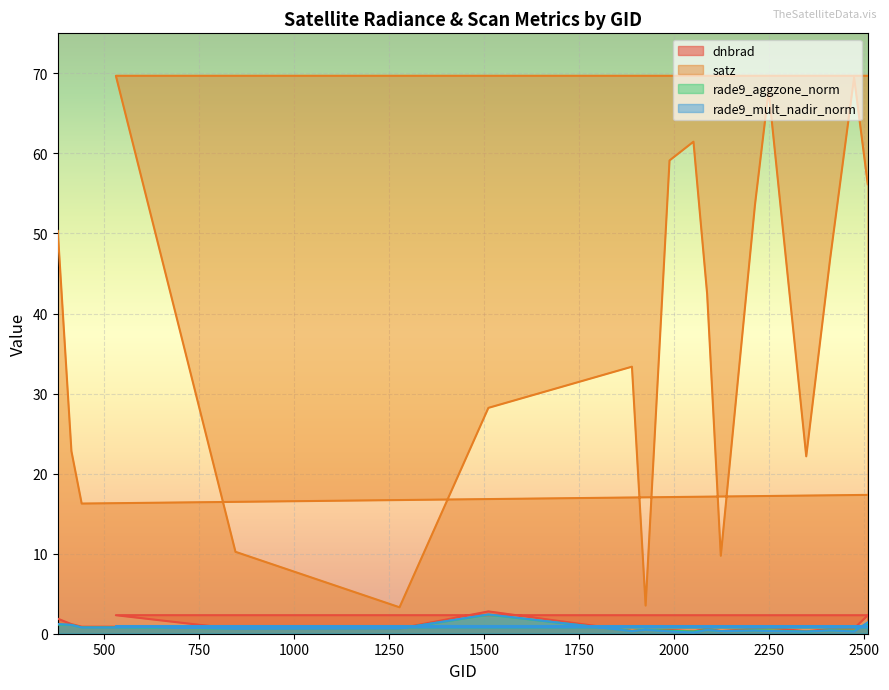

True or false: satz and rade9_aggzone_norm intersect in this chart.

False